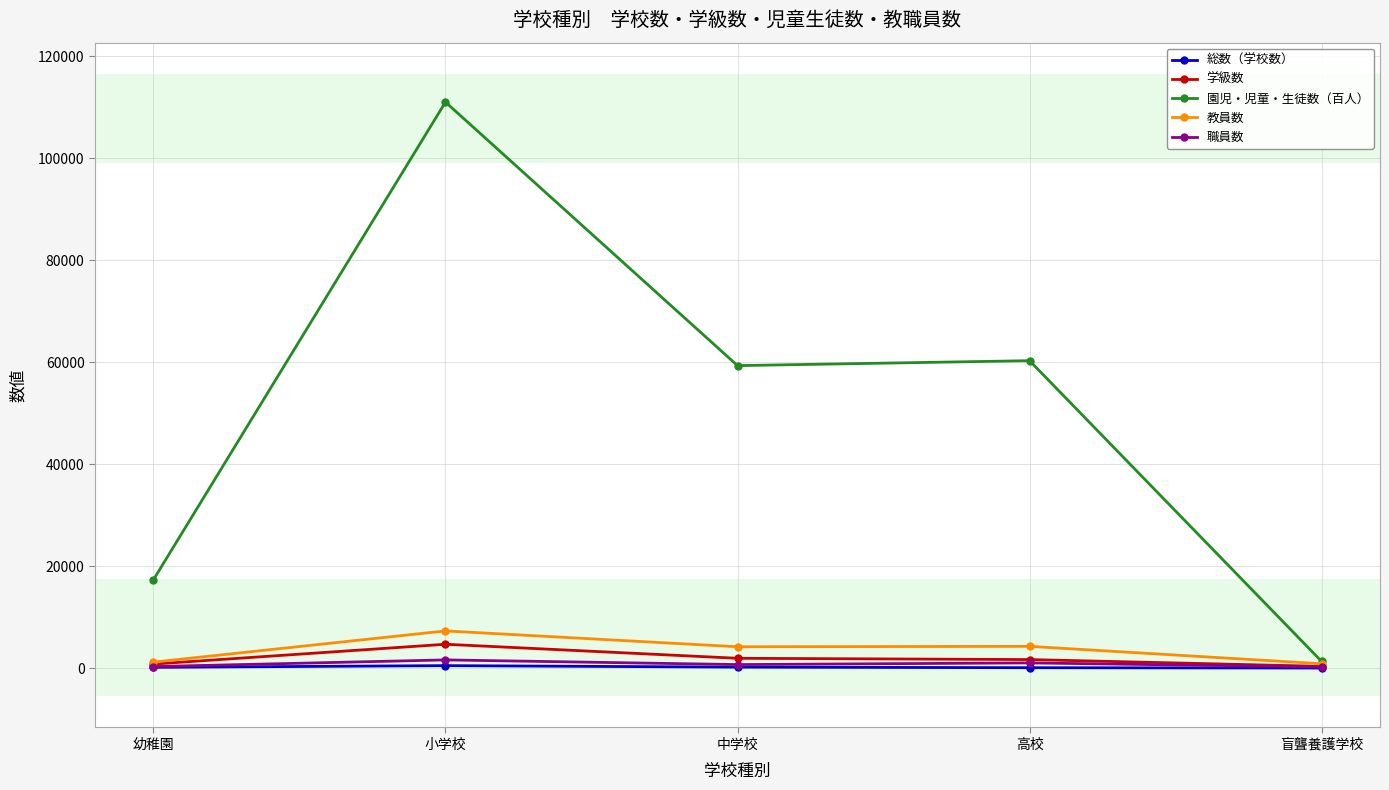

What is the difference between the 職員数 values at 中学校 and 盲聾養護学校?

468